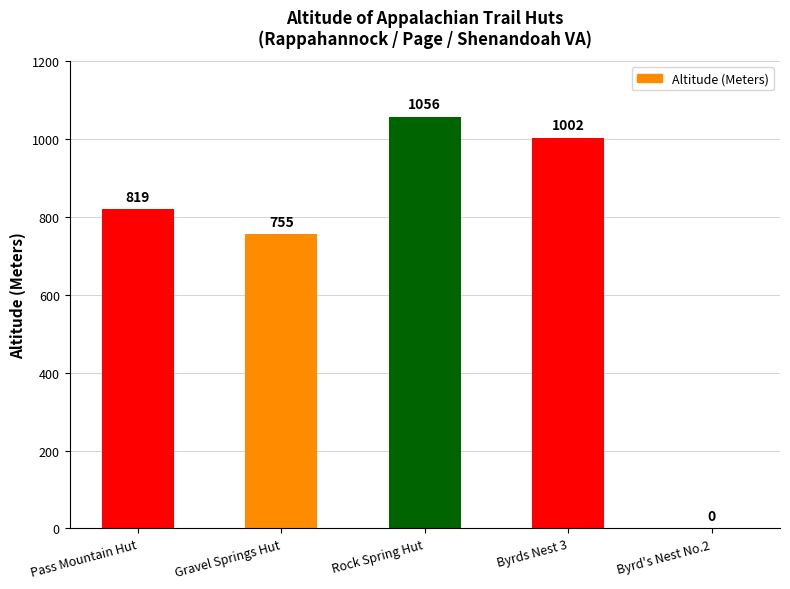

How many data points does each series have?

5